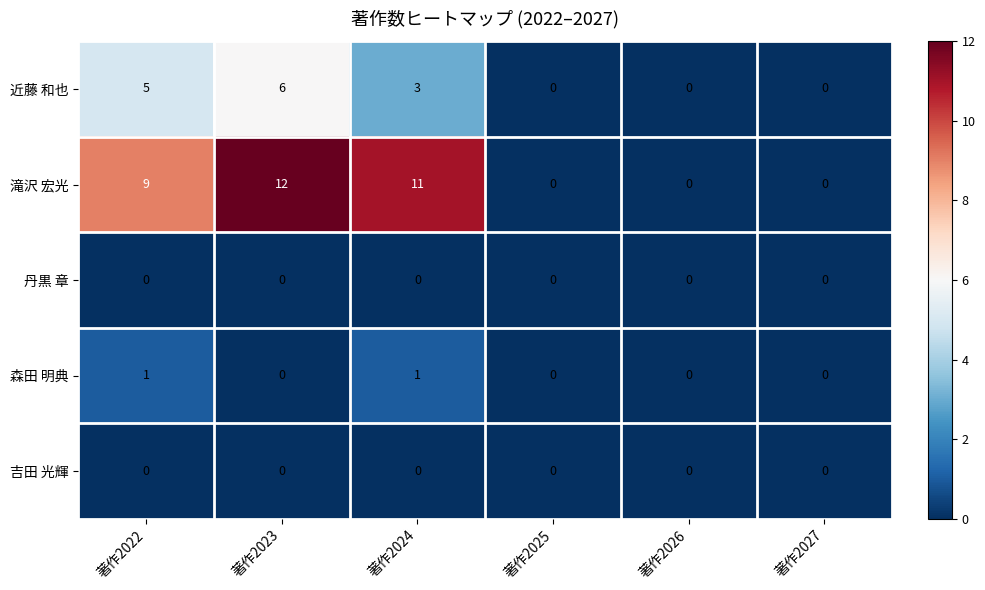

Reading left to right, what are all the values shown in this chart?

近藤 和也: 5	6	3	0	0	0
滝沢 宏光: 9	12	11	0	0	0
丹黒 章: 0	0	0	0	0	0
森田 明典: 1	0	1	0	0	0
吉田 光輝: 0	0	0	0	0	0